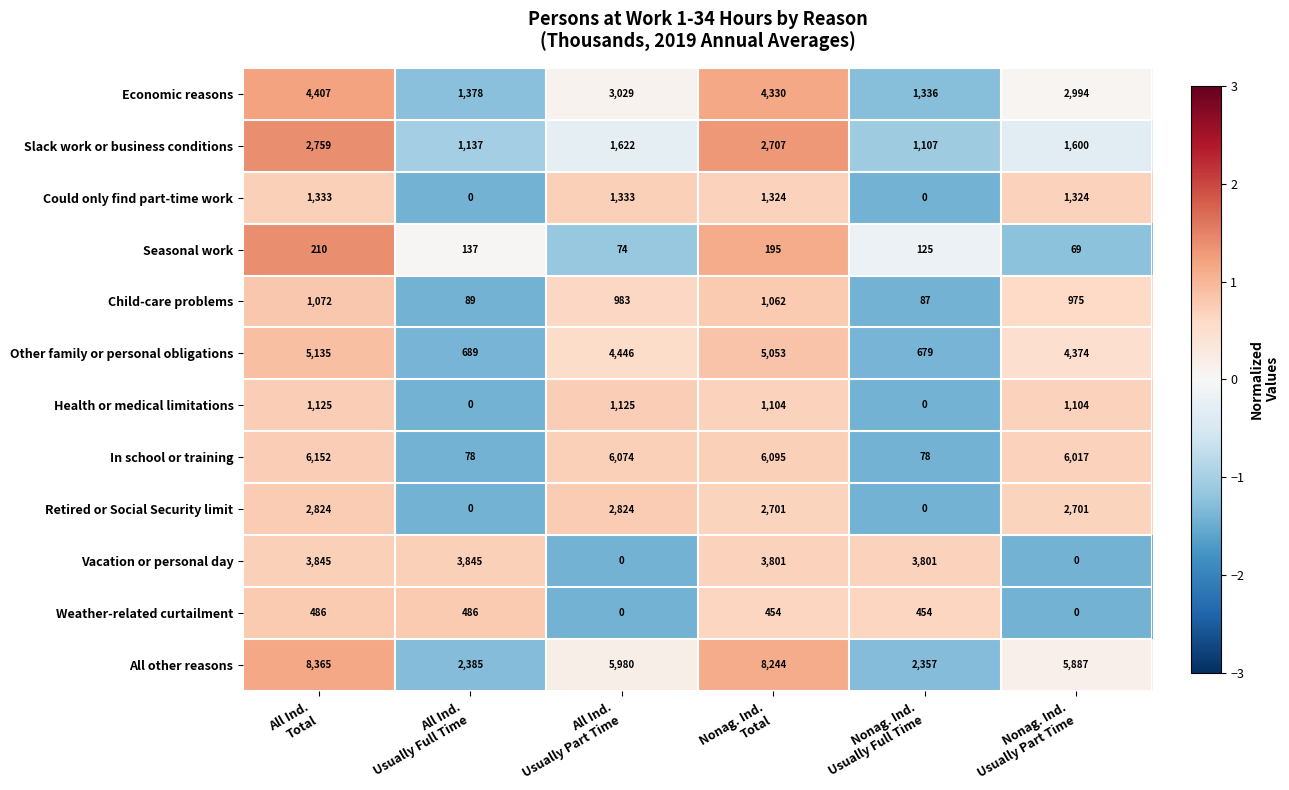

List the series in order of their peak value, lowest first.

Seasonal work, Weather-related curtailment, Child-care problems, Health or medical limitations, Could only find part-time work, Slack work or business conditions, Retired or Social Security limit, Vacation or personal day, Economic reasons, Other family or personal obligations, In school or training, All other reasons